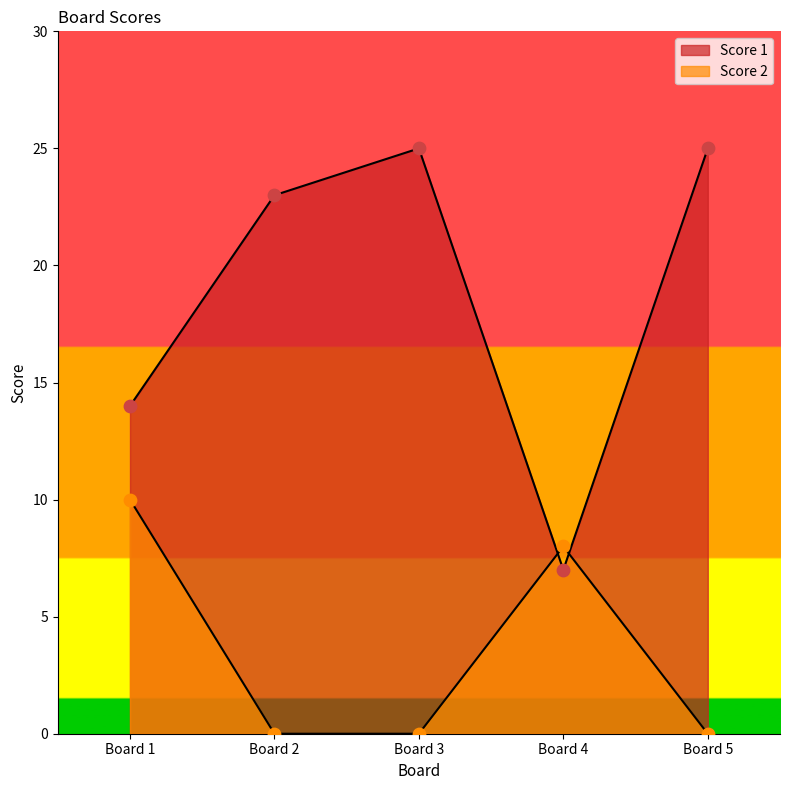

Which series has the largest total across all categories?

Score 1